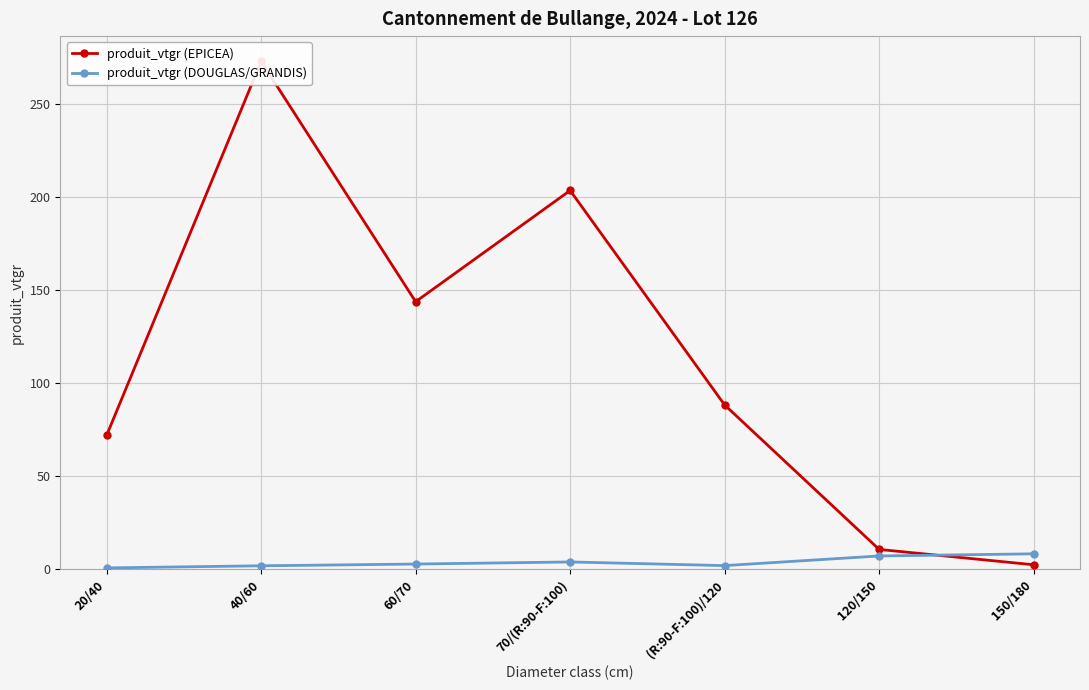

Is this an area chart (filled region under the line)?

No